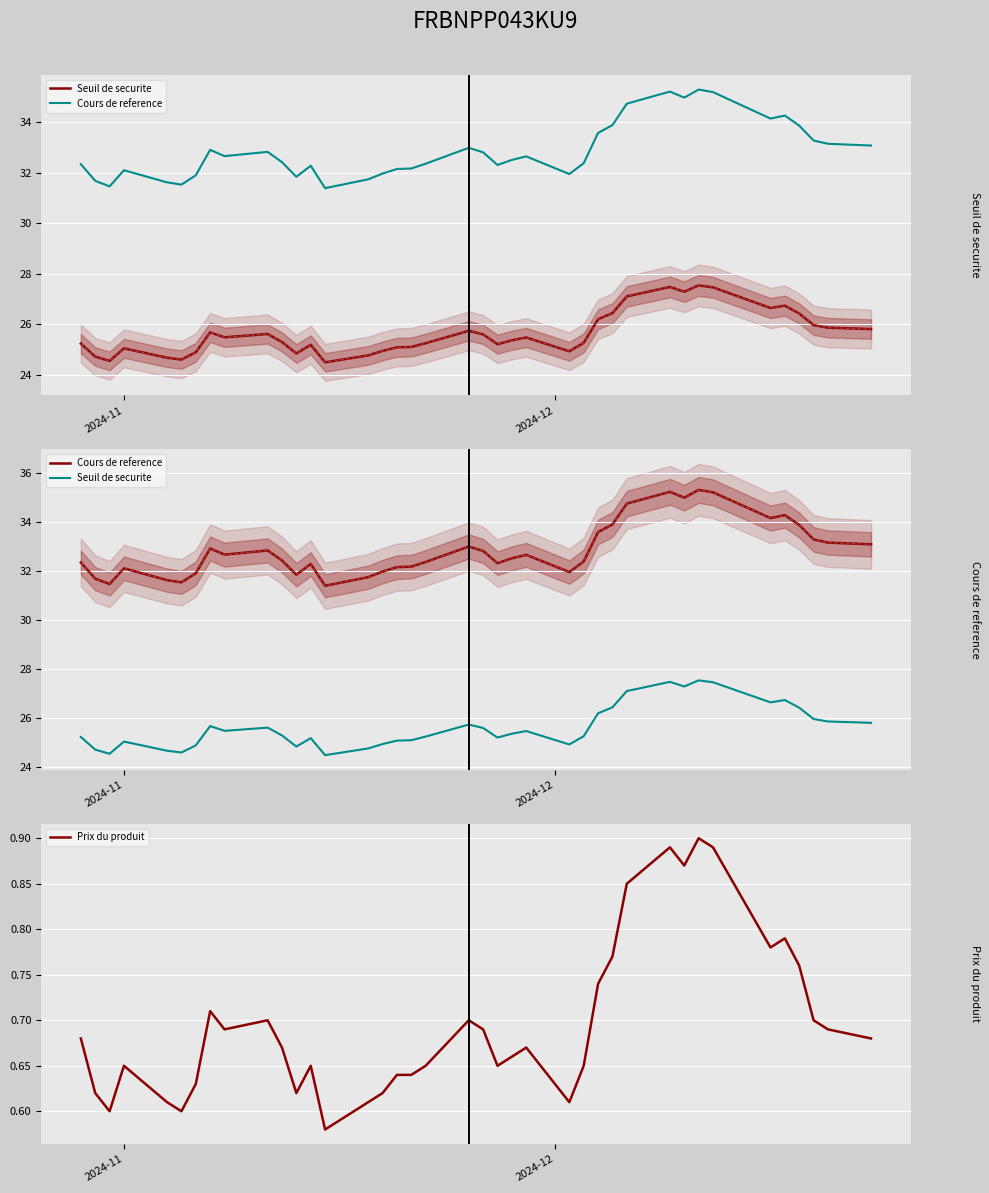

Count the number of categories in the chart.

39